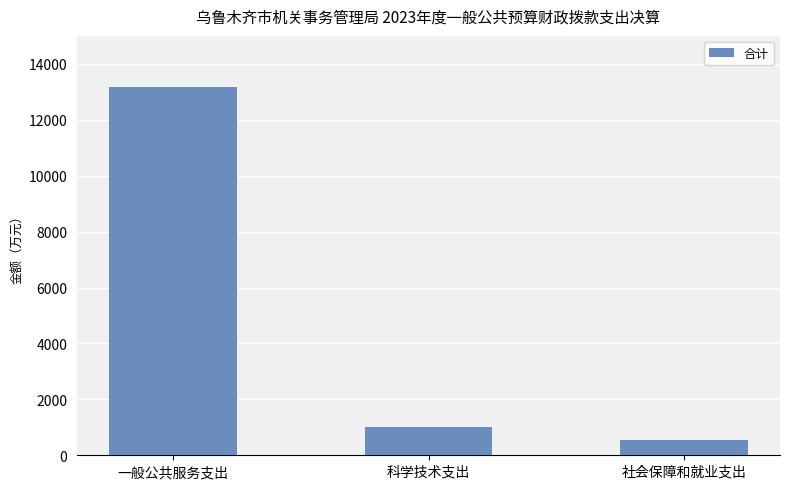

Are the bars horizontal?

No